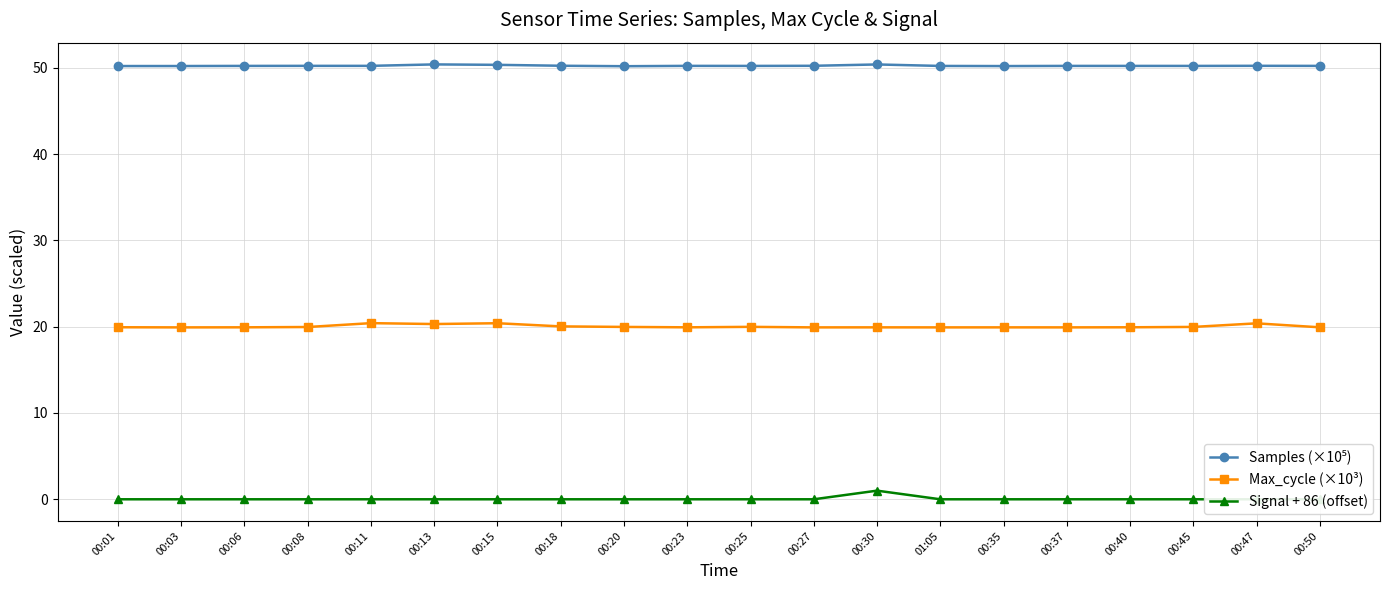

True or false: Signal + 86 (offset) and Samples (×10⁵) cross at least once.

False